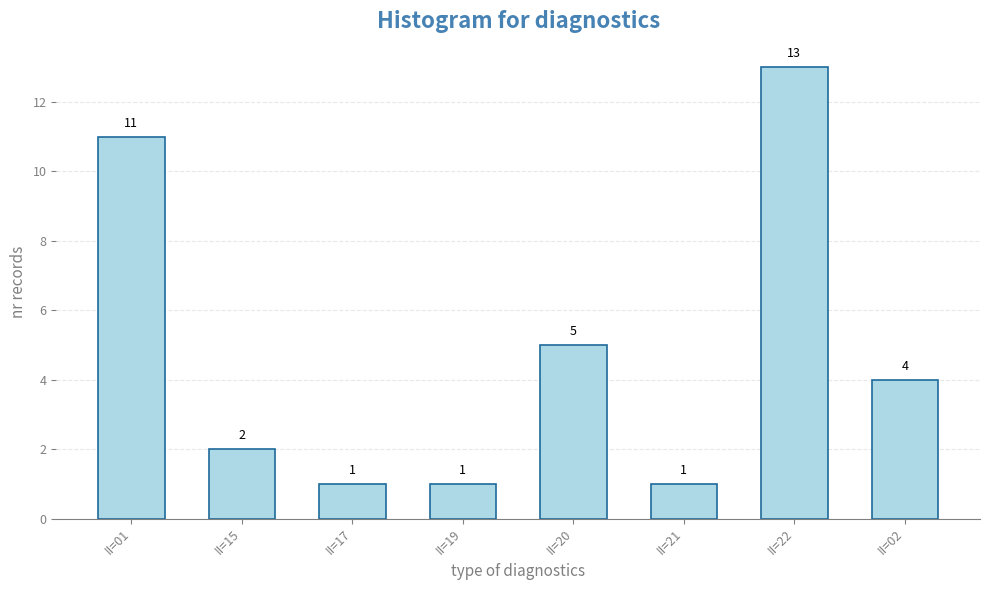

What is the difference between the second highest and minimum values?

10